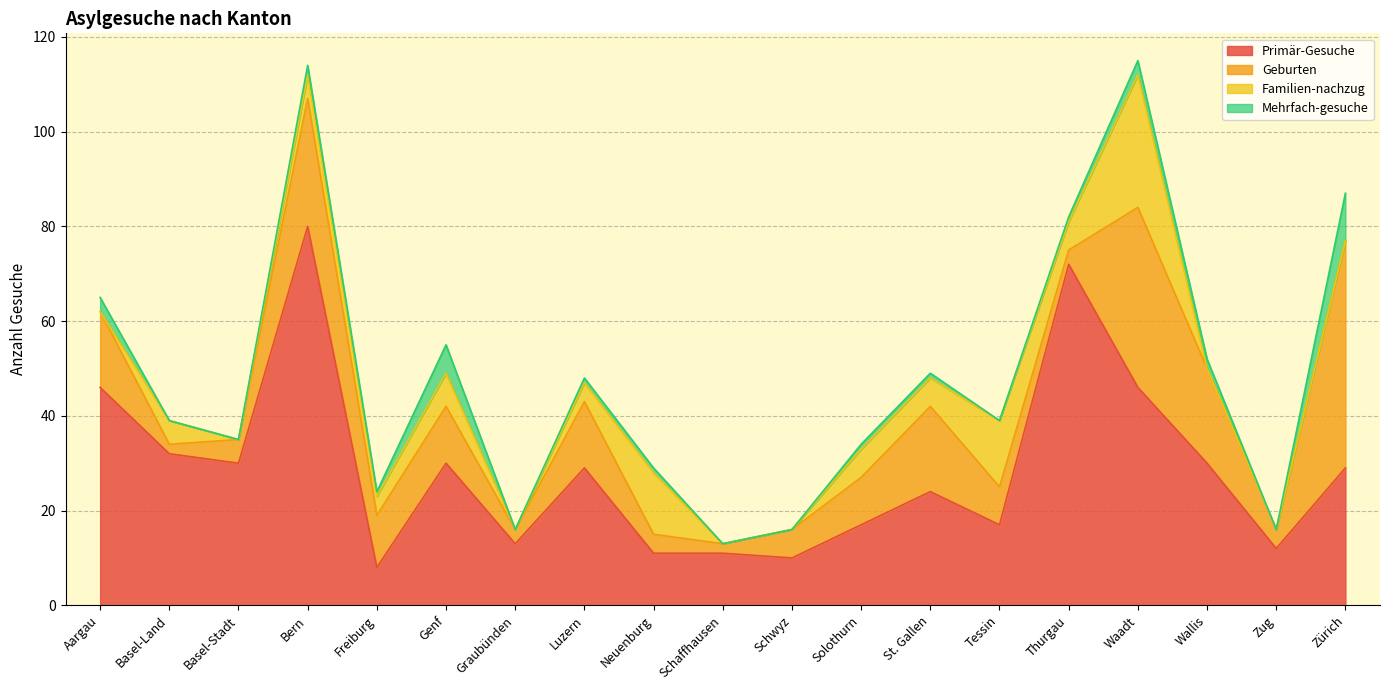

What is the sum of all Mehrfach-gesuche values?

32